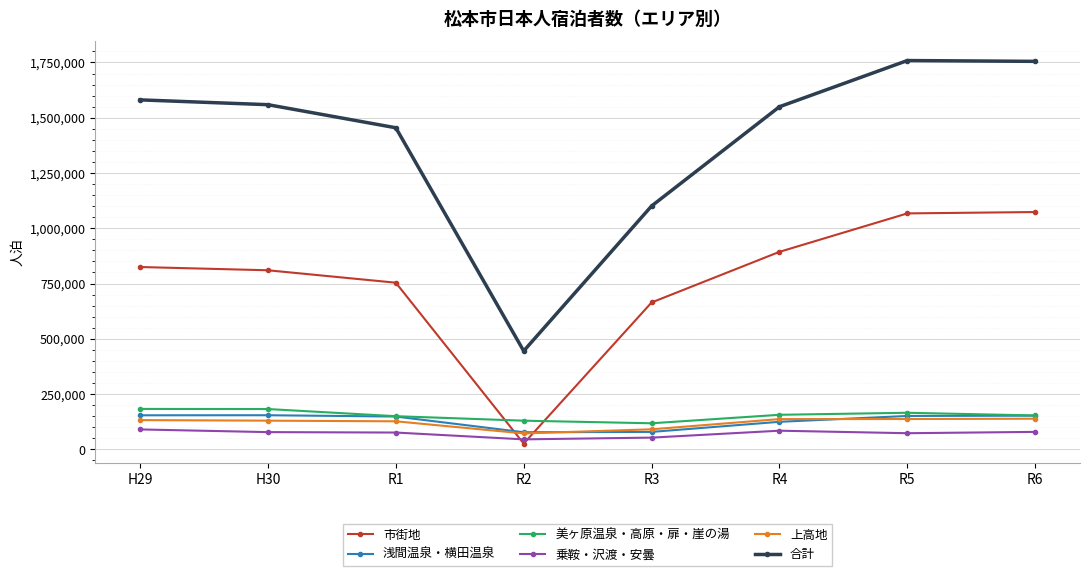

What is the label of the 7th point from the left?

R5